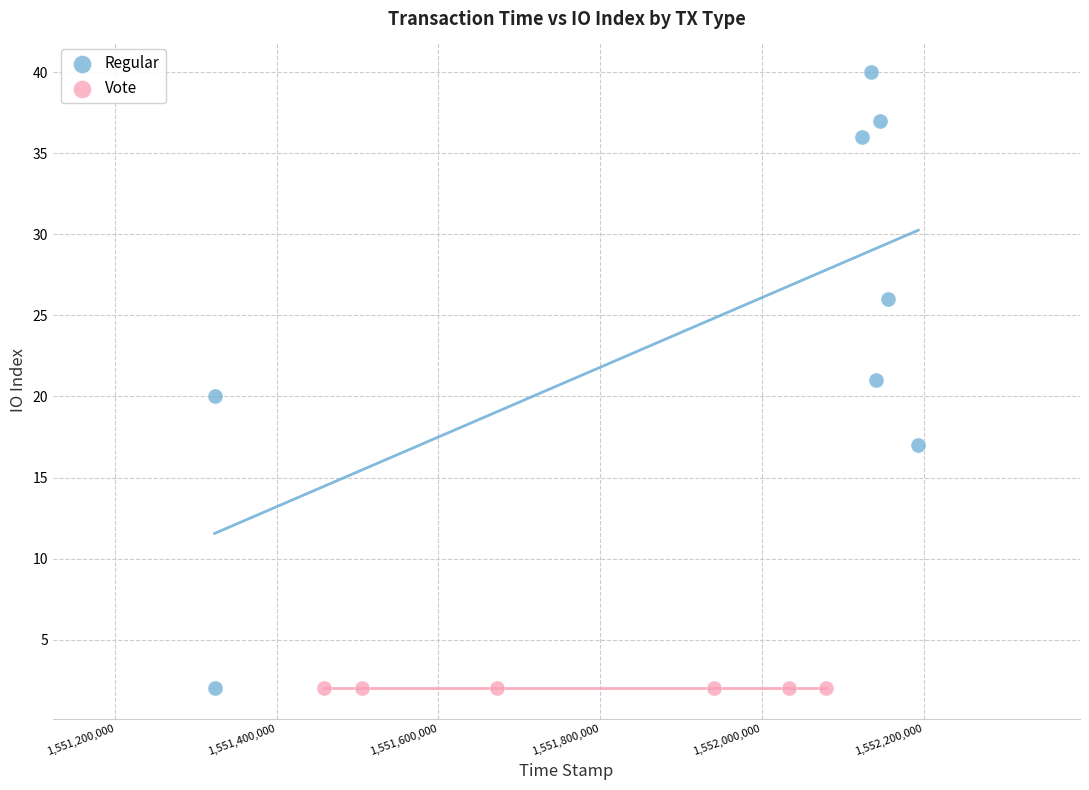

Which series contains the highest Y value?

Regular